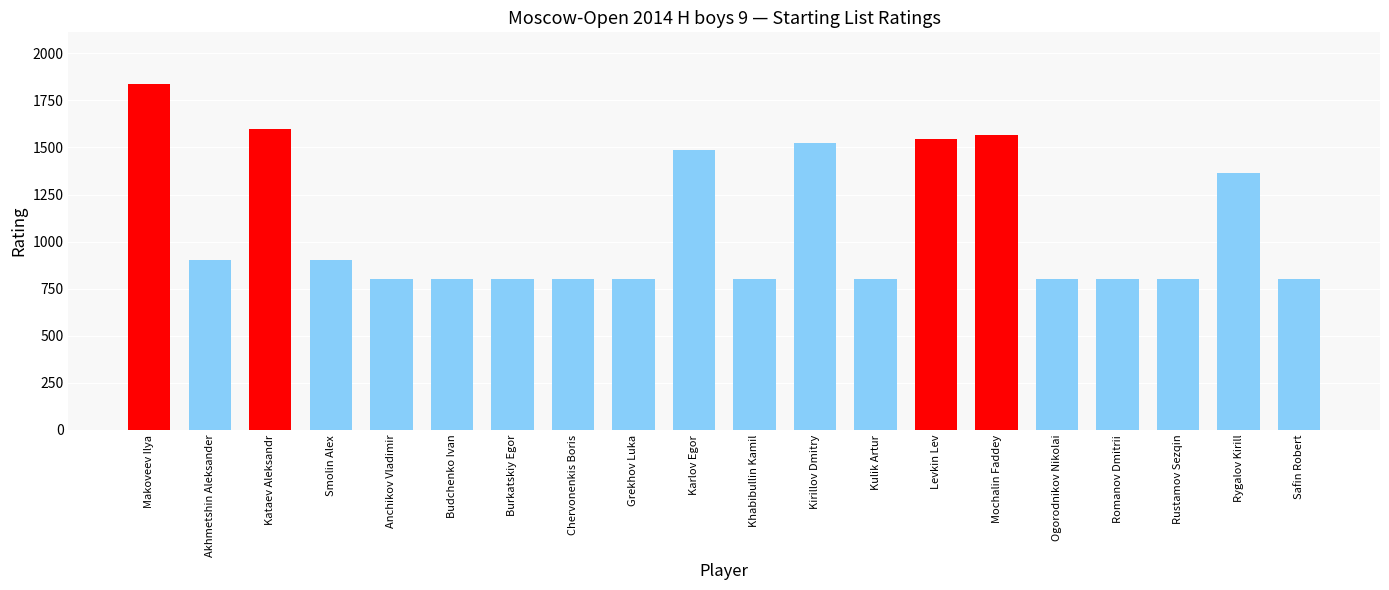

What value does the data have at Kulik Artur?

800